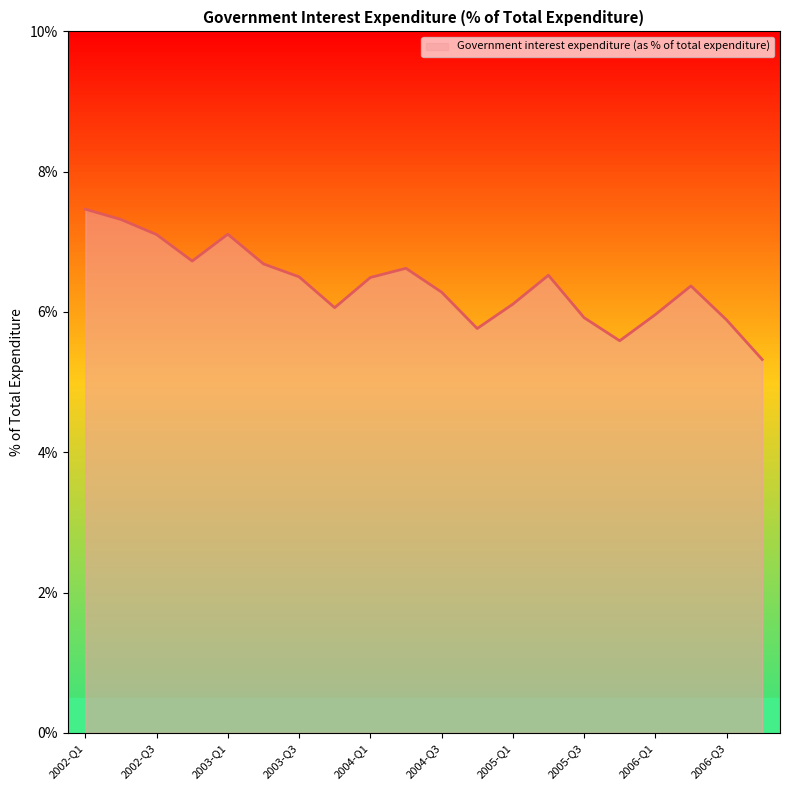

What is the minimum value shown in the chart?

5.3